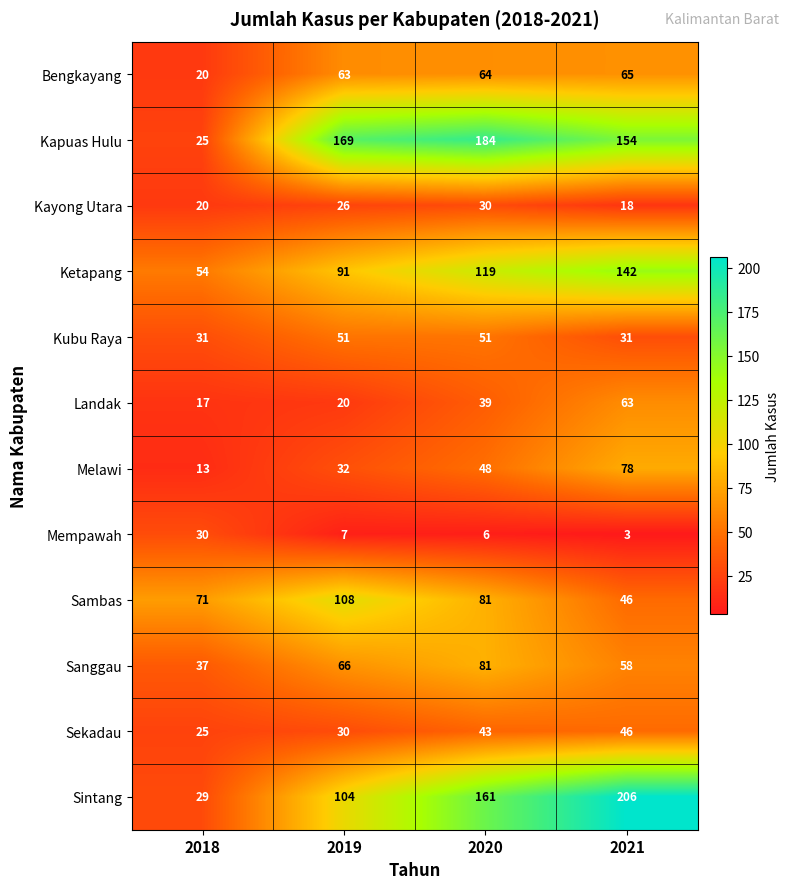

True or false: Sanggau has a value of 89 at 2021.

False